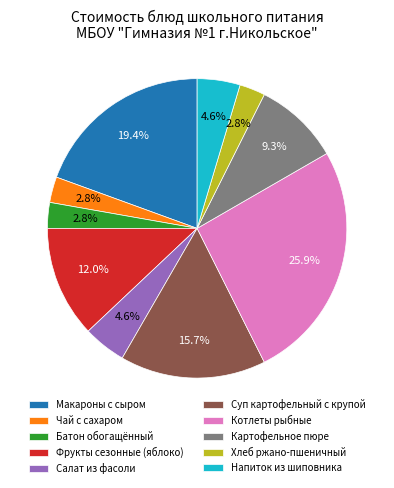

To the nearest percent, what percentage of the pie is Хлеб ржано-пшеничный?

3%